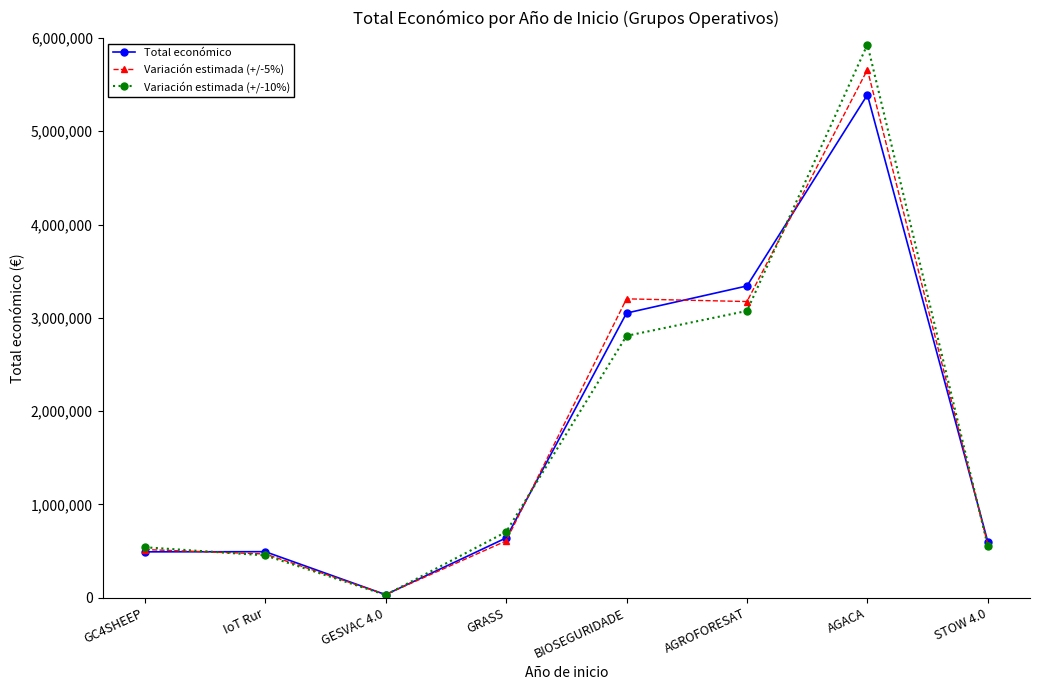

In Variación estimada (+/-5%), how many points are higher than both neighbors (excluding endpoints)?

2